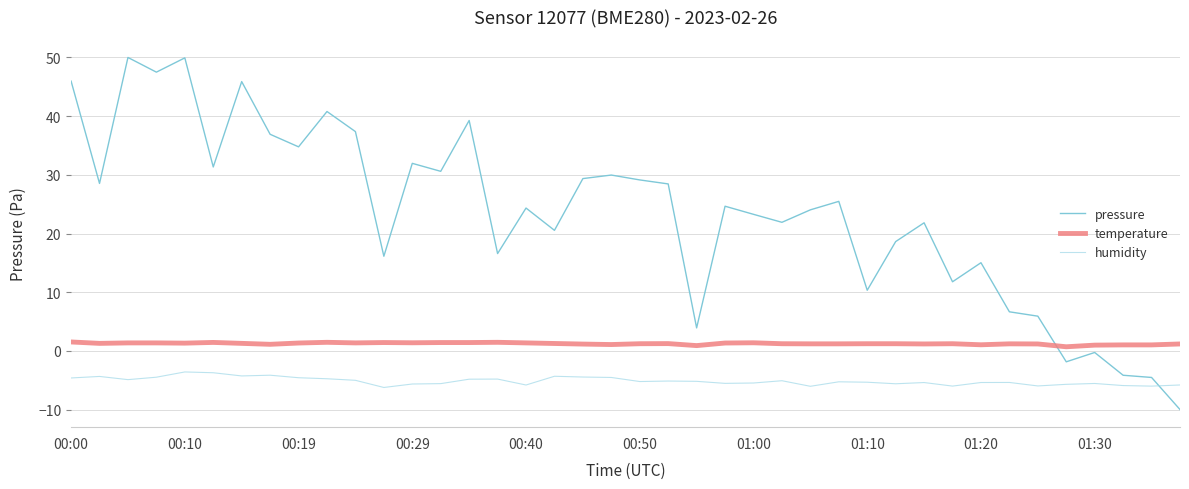

Which series has the largest range (max minus min)?

pressure